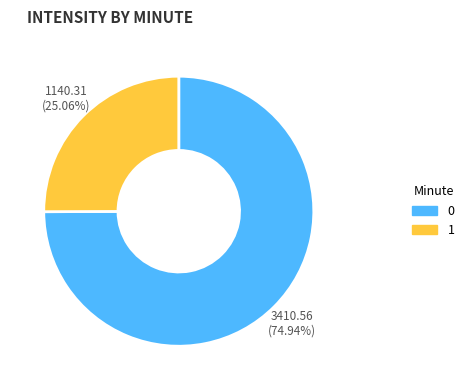

Is there any slice that represents more than half of the pie?

Yes